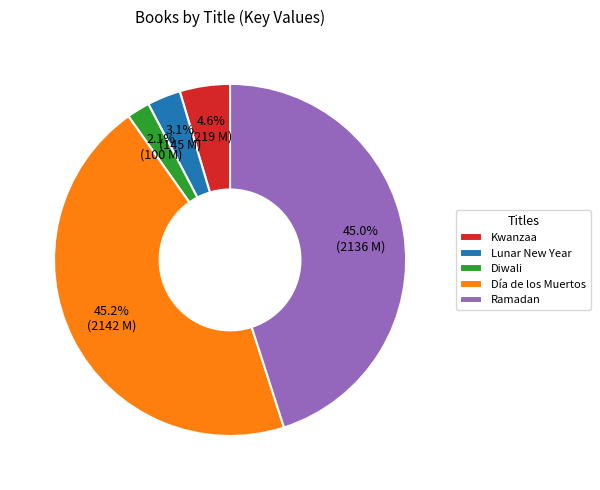

To the nearest percent, what is the average slice percentage?

20%